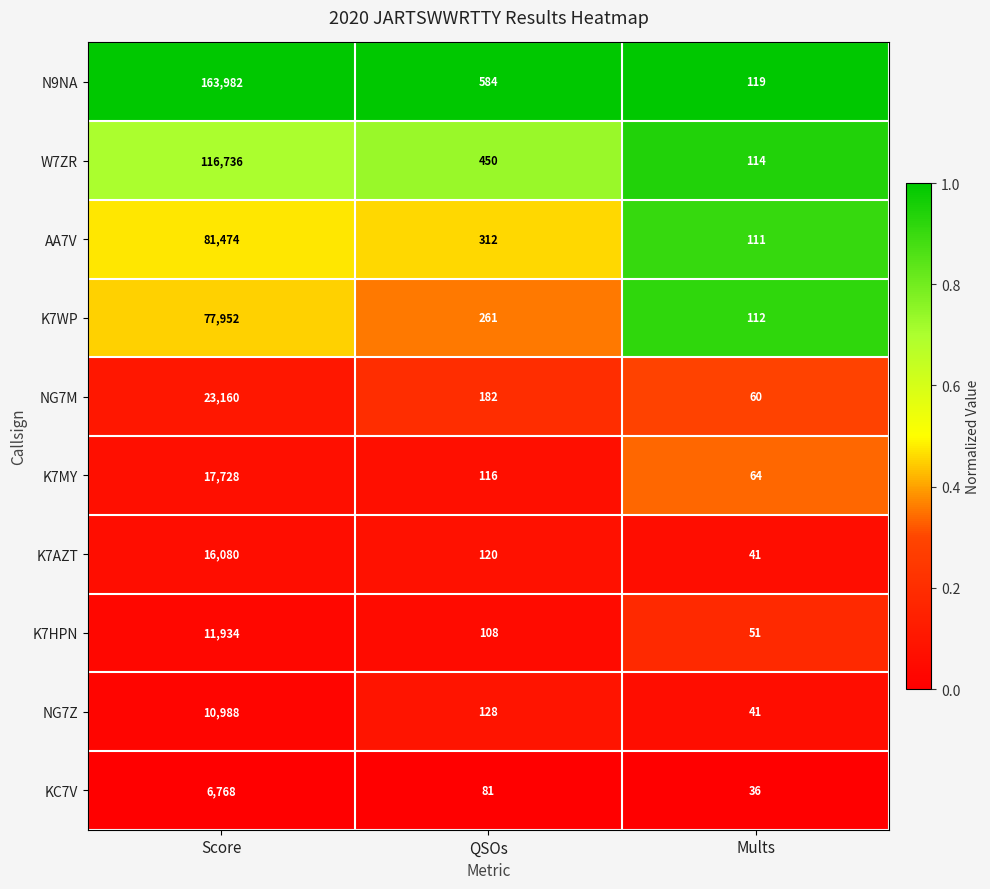

What is the greatest value displayed?

163982